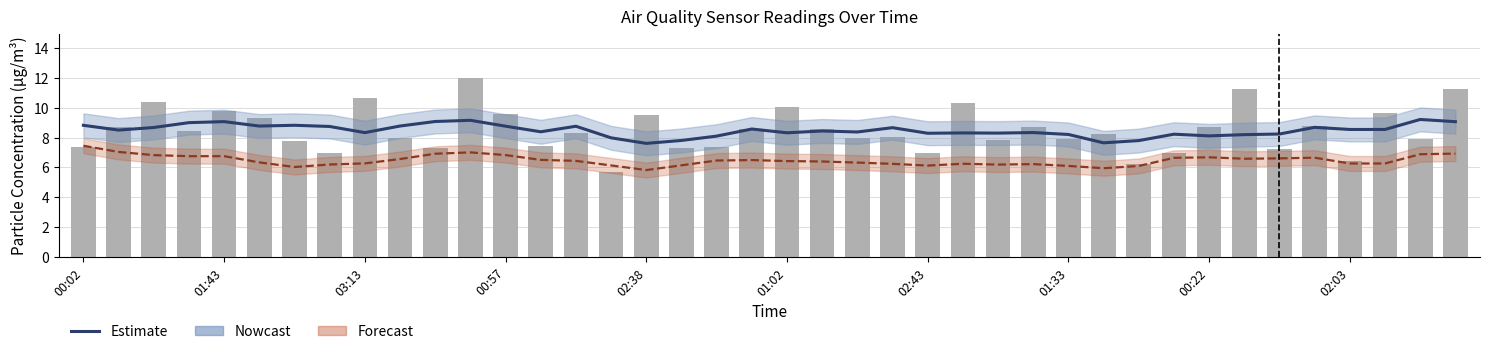

Is the value of Estimate (SDS_P1) at 29 greater than the value of Estimate (SDS_P2) at 03:13?

Yes